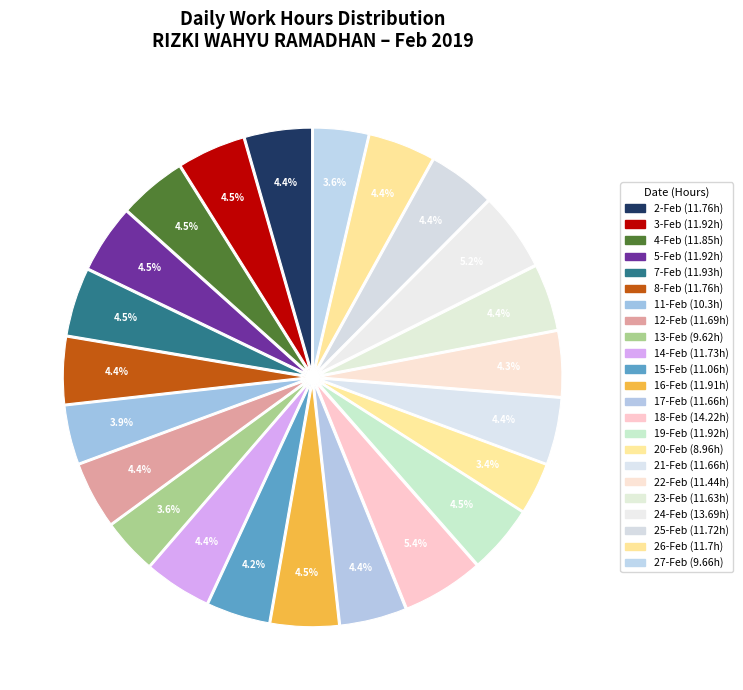

What is the ratio of the value at 11-Feb to the value at 15-Feb?

0.9